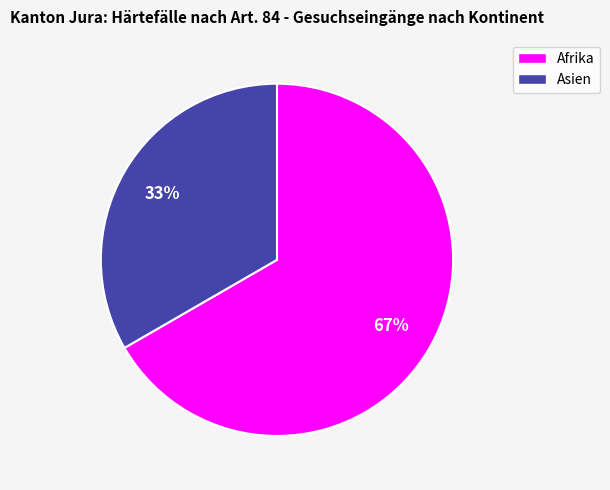

Is there a majority slice in this chart?

Yes